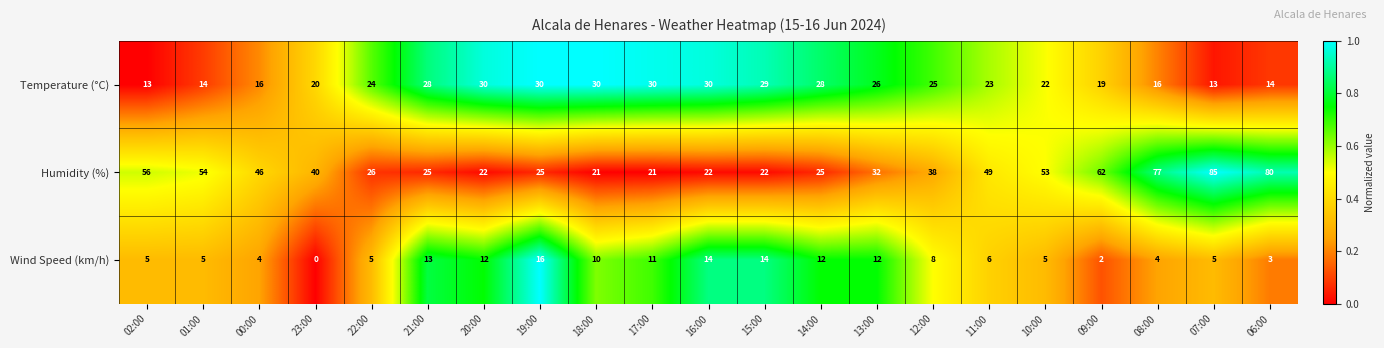

What is the sum of all Wind Speed (km/h) values?

166